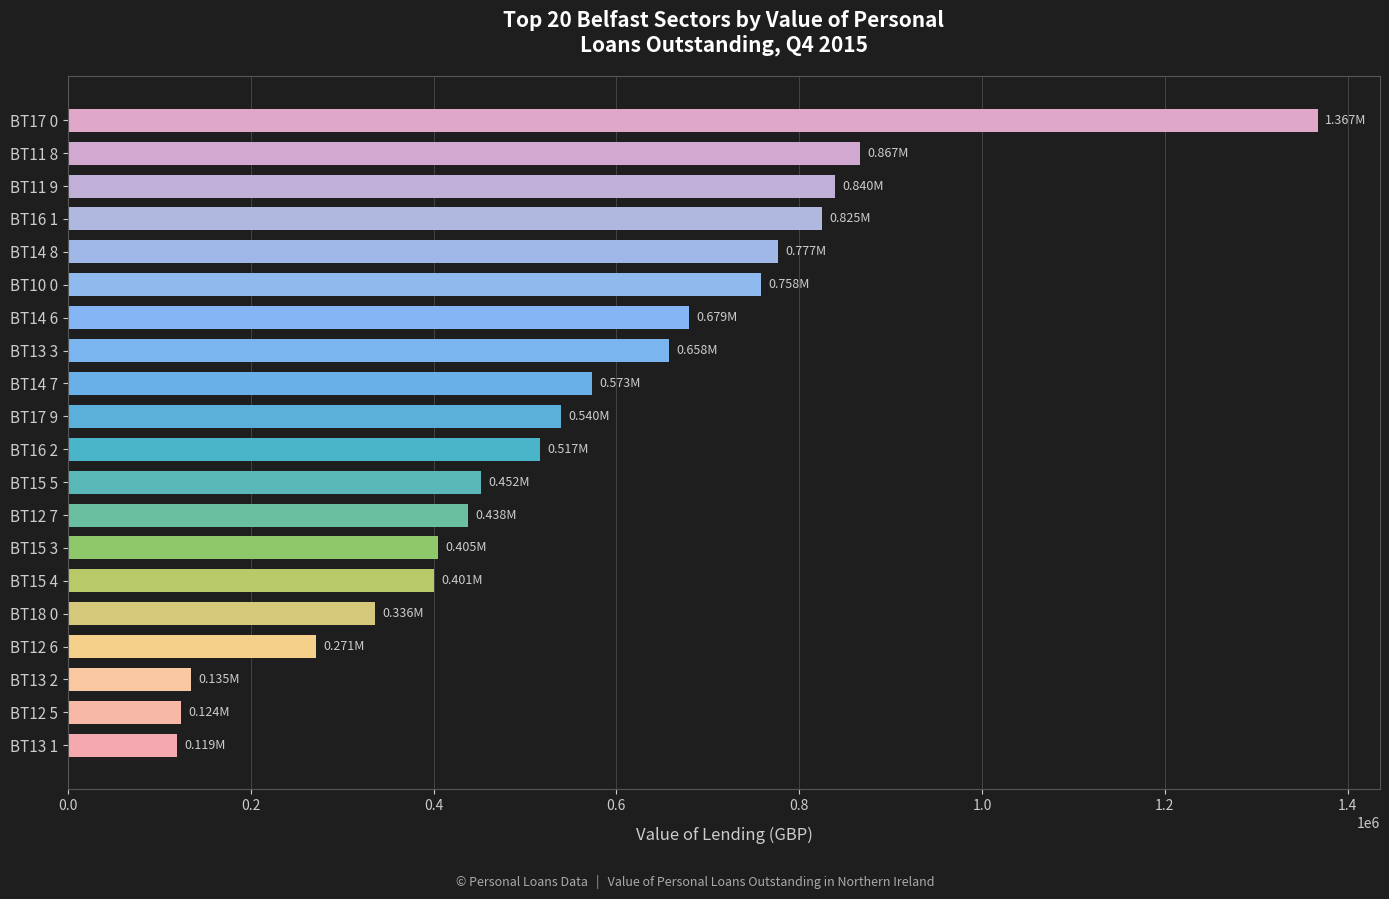

What is the difference between the second highest and minimum values?

747359.9